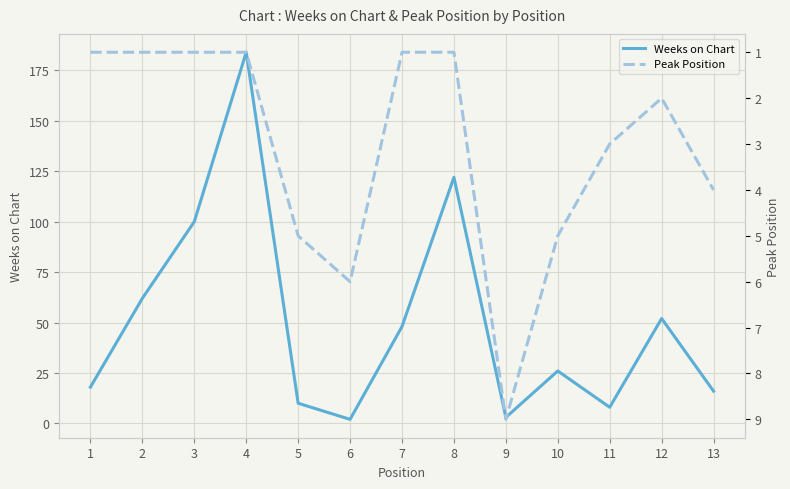

What is the maximum value for Weeks on Chart?

184